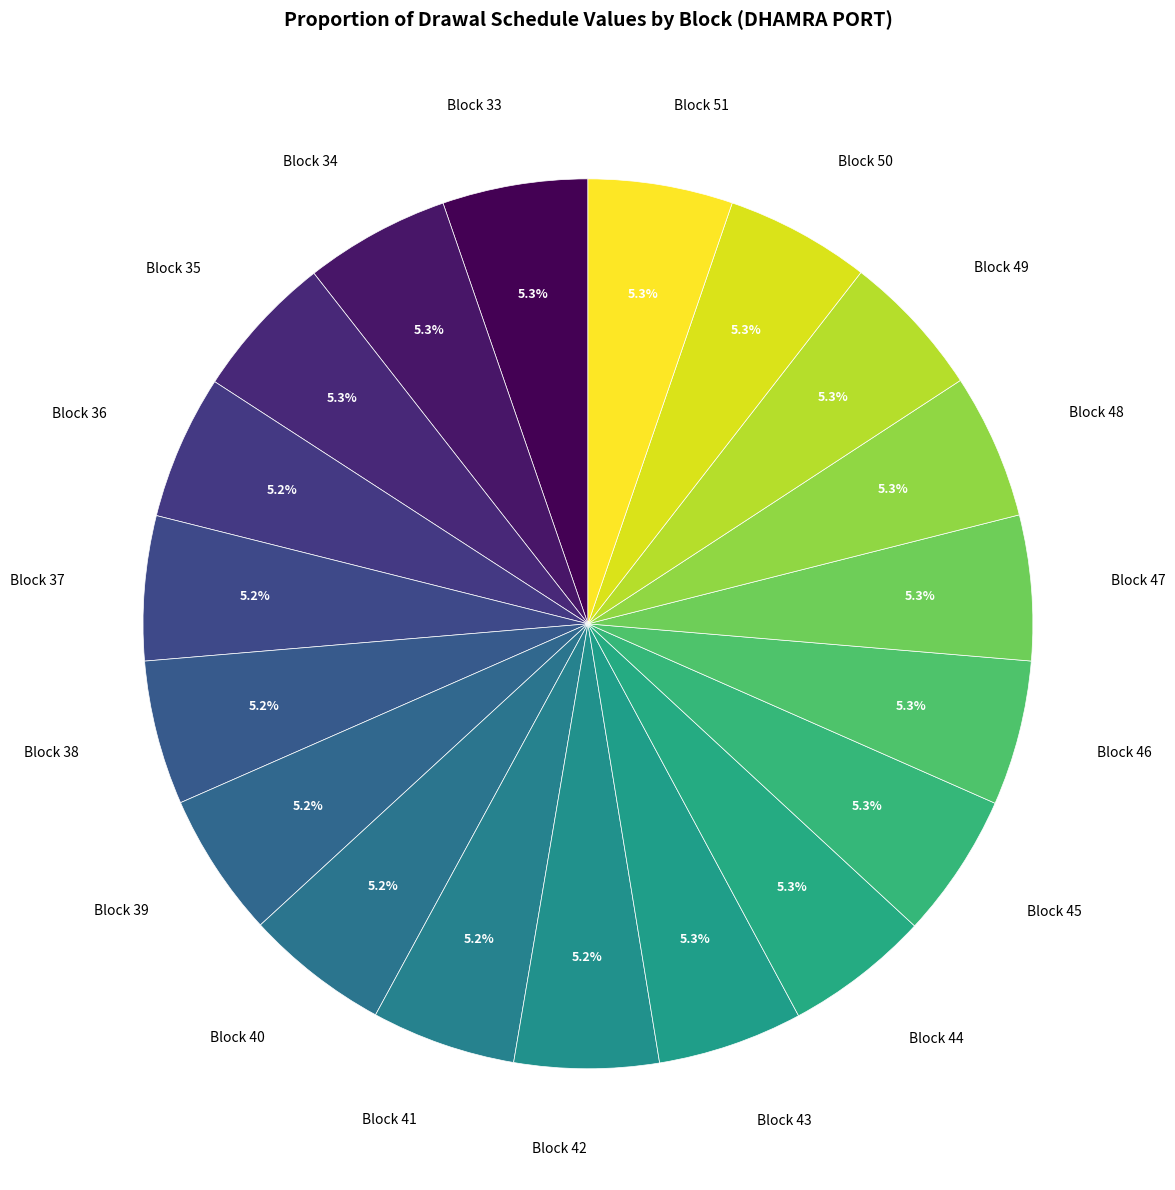

Count the number of slices in the pie.

19